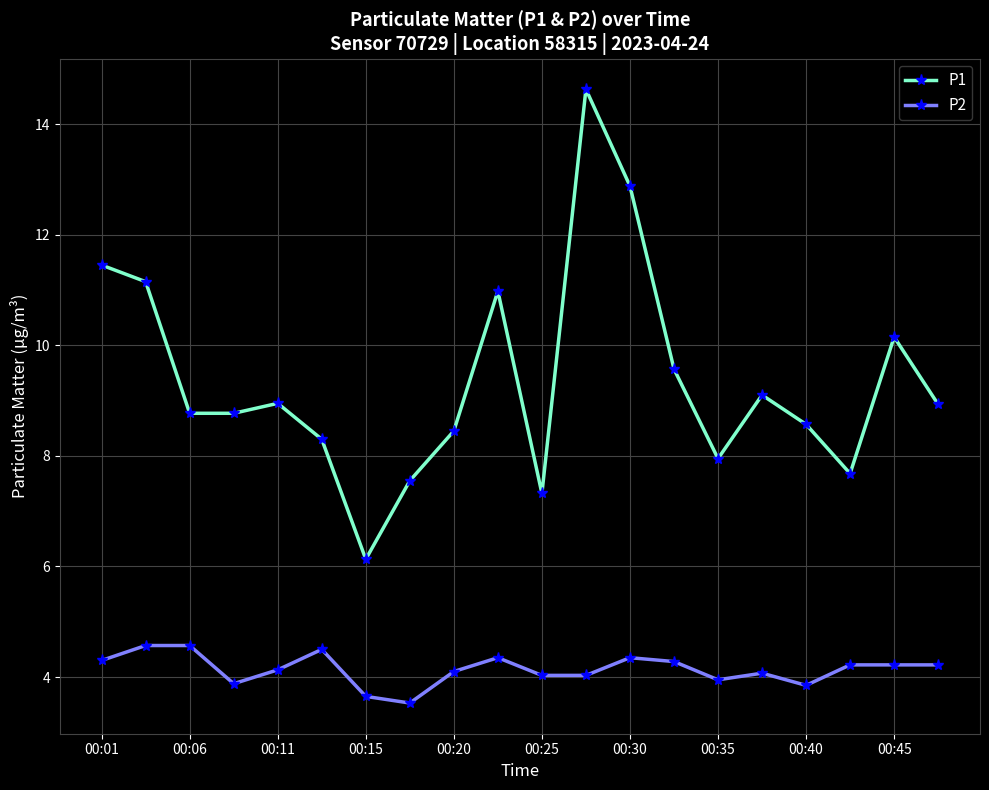

Which series has the largest total across all categories?

P1